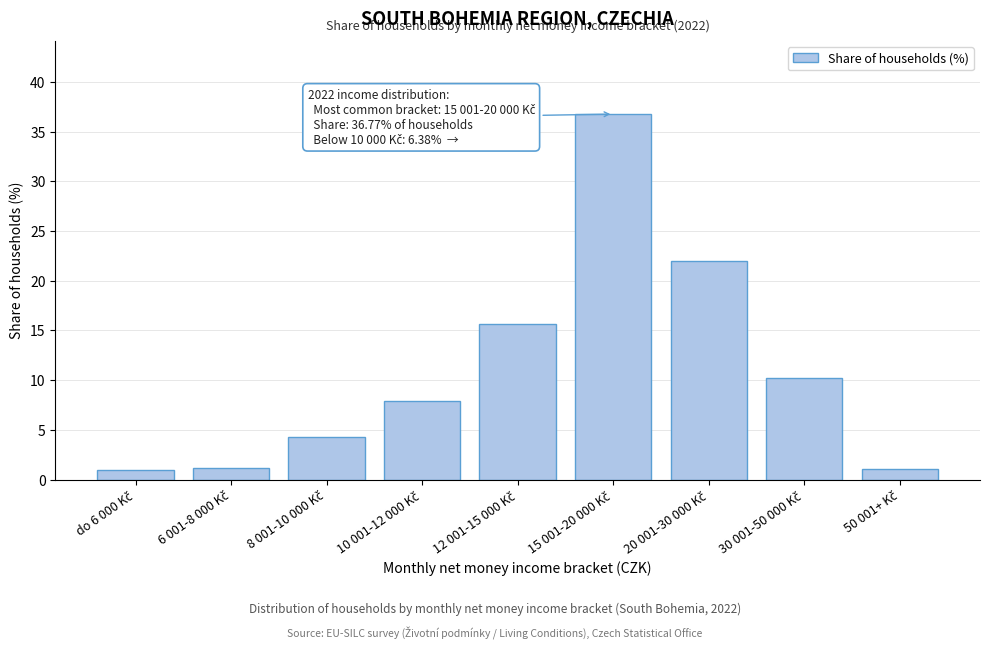

What is the maximum value shown in the chart?

36.8